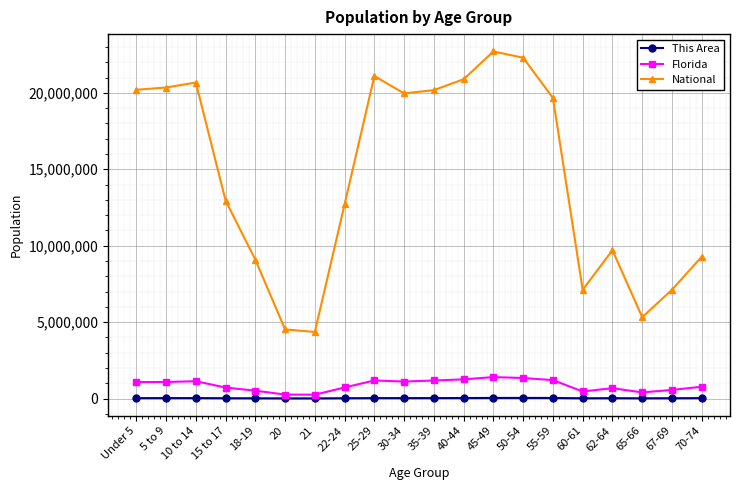

True or false: National and Florida cross at least once.

False